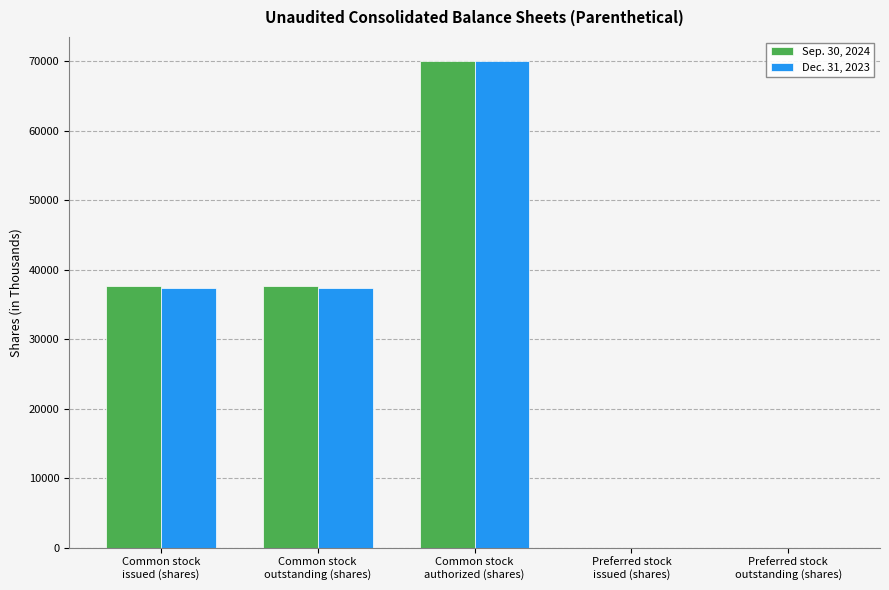

Are the bars grouped side by side (vs. stacked)?

Yes